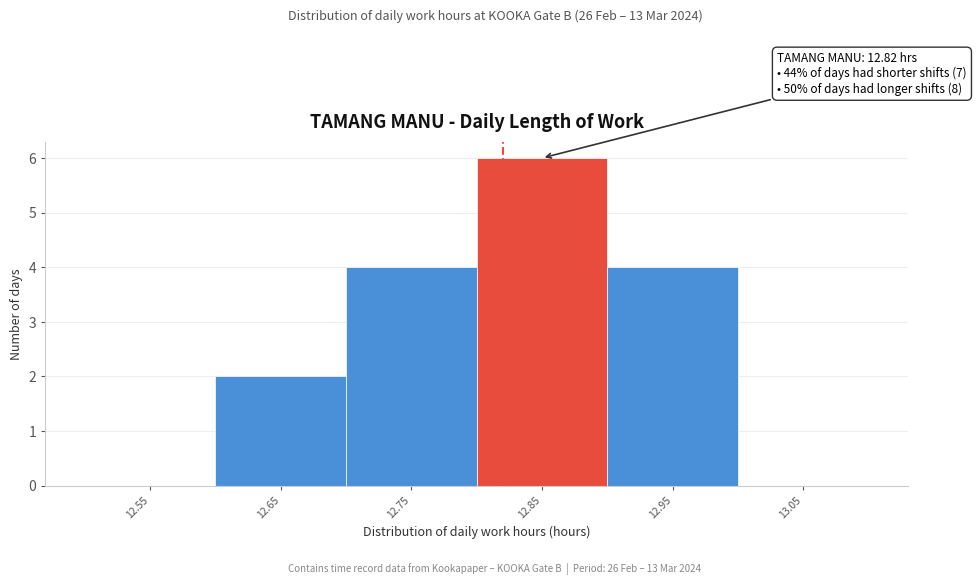

Which range on the x-axis has the tallest bar?

12.8 to 12.9